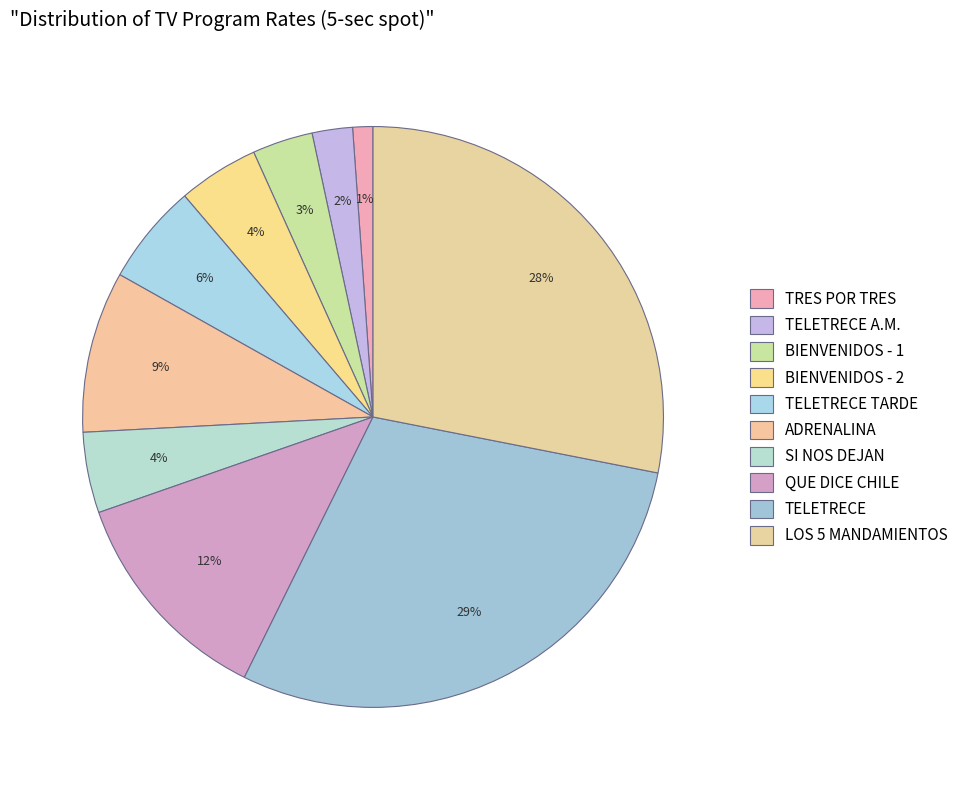

Which has a higher value, TELETRECE TARDE or SI NOS DEJAN?

TELETRECE TARDE